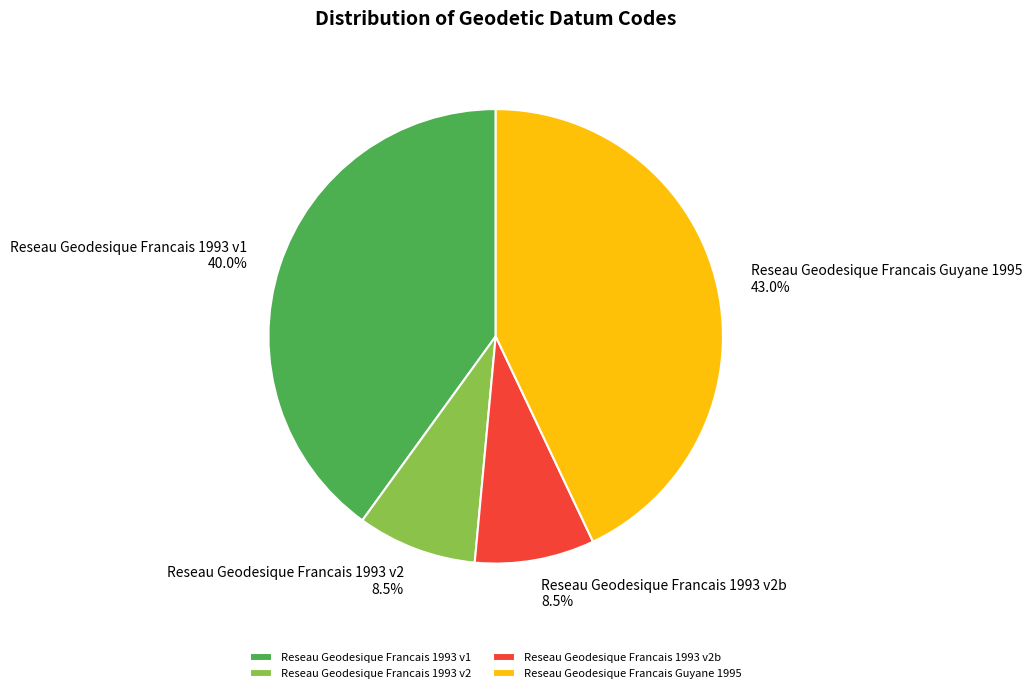

How many segments does this pie chart have?

4